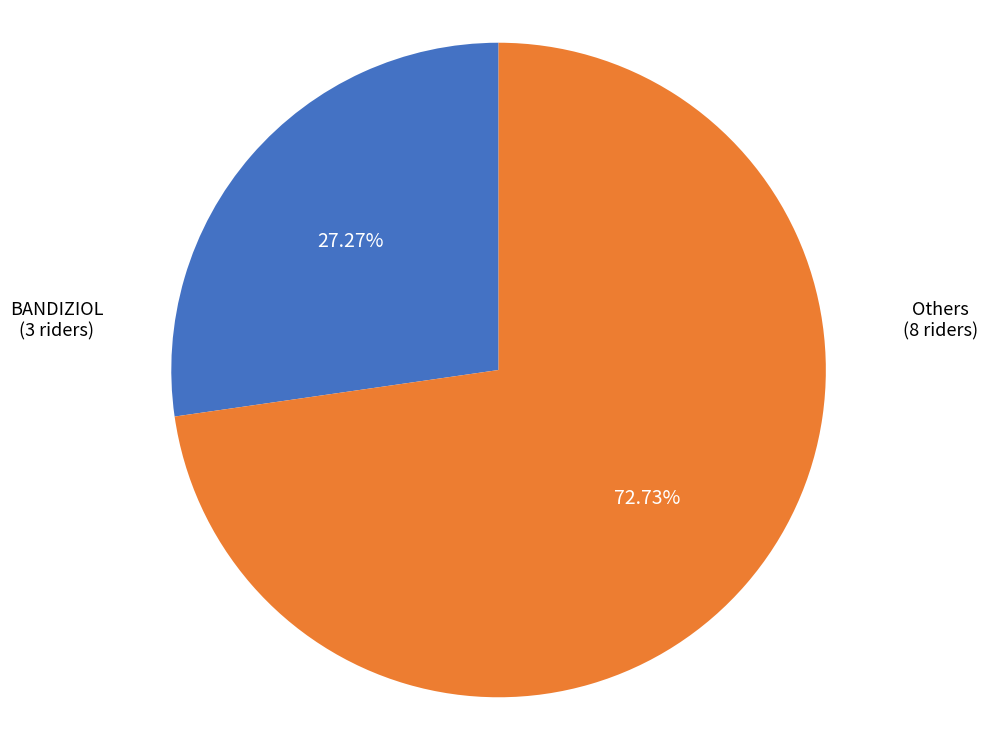

Is there any slice that represents more than half of the pie?

Yes